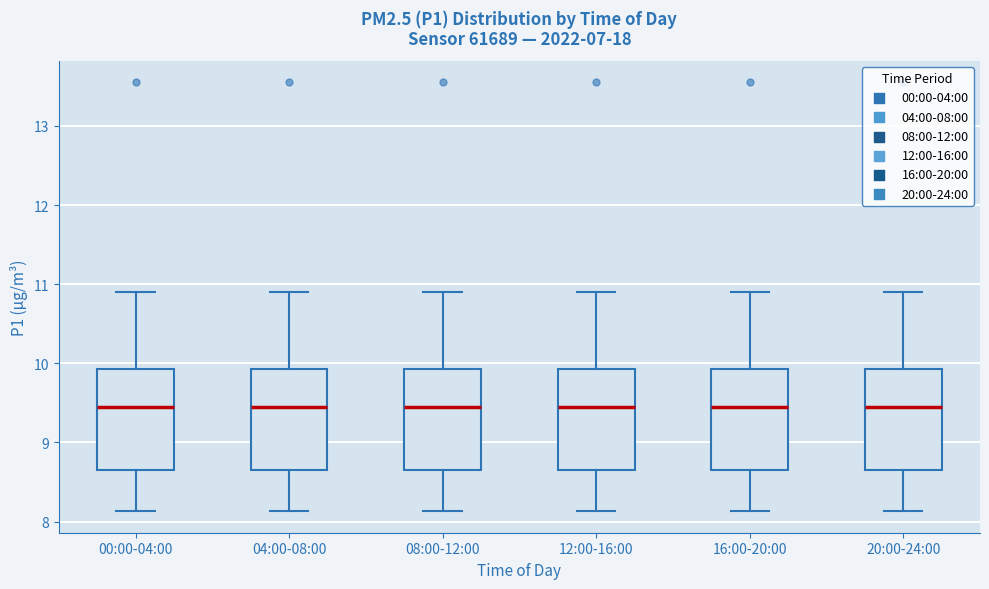

Reading left to right, transcribe this box plot: for each box, give where its median line is, the range the box spans, and where its two whiskers end, as read against the y-axis. The values are not printed on the chart, so give them approximately, as read against the axis.

00:00-04:00: median 9.5, box 8.7 to 9.9, whiskers 8.1 to 10.9
04:00-08:00: median 9.5, box 8.7 to 9.9, whiskers 8.1 to 10.9
08:00-12:00: median 9.5, box 8.7 to 9.9, whiskers 8.1 to 10.9
12:00-16:00: median 9.5, box 8.7 to 9.9, whiskers 8.1 to 10.9
16:00-20:00: median 9.5, box 8.7 to 9.9, whiskers 8.1 to 10.9
20:00-24:00: median 9.5, box 8.7 to 9.9, whiskers 8.1 to 10.9